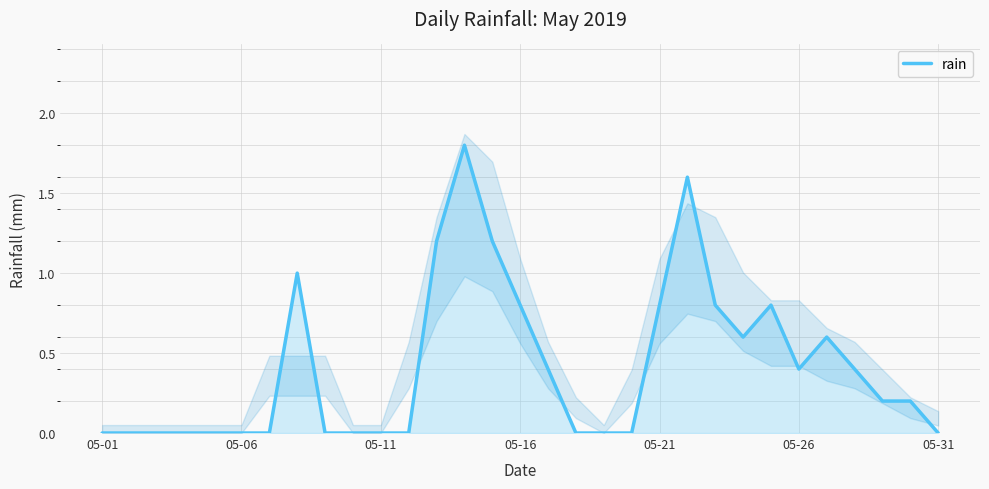

How many categories are shown in the chart?

31